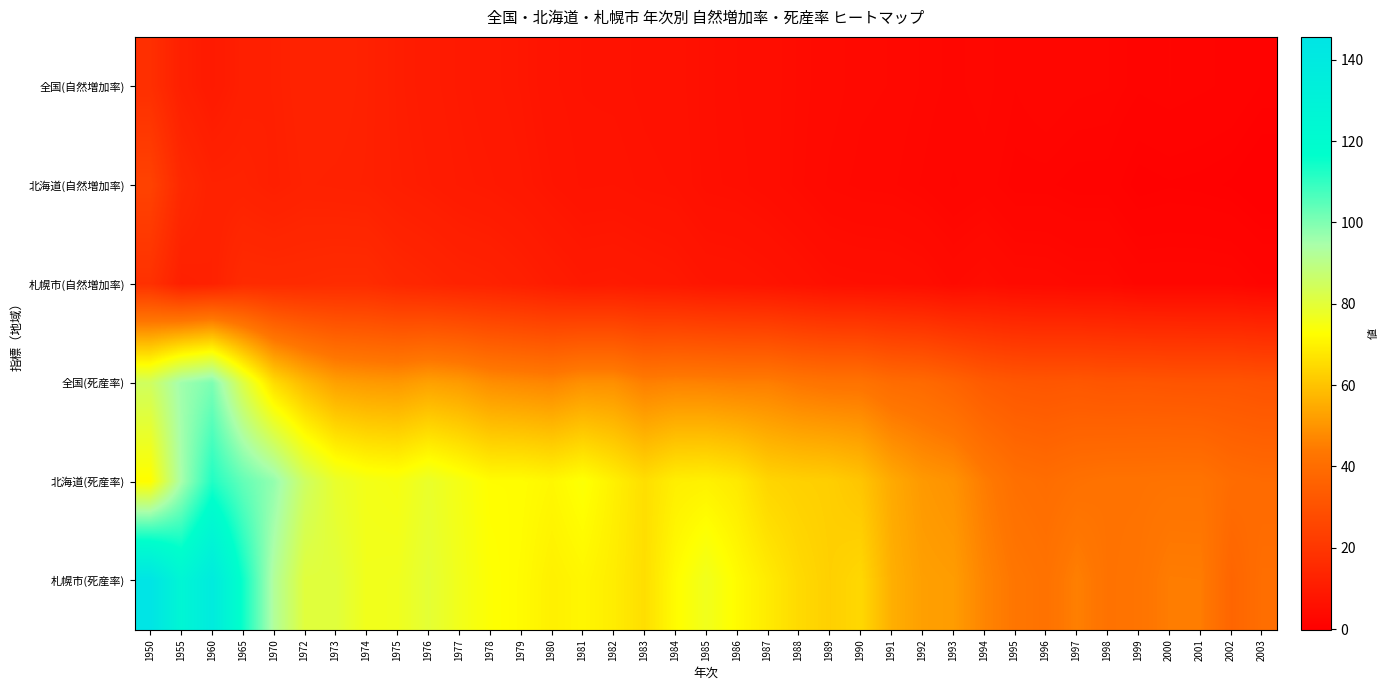

Reading left to right, extract all data points from this chart.

全国(自然増加率): 1950=17.2	1955=11.6	1960=9.6	1965=11.4	1970=11.8	1972=12.8	1973=12.8	1974=12.1	1975=10.8	1976=10.0	1977=9.4	1978=8.8	1979=8.3	1980=7.3	1981=6.9	1982=6.8	1983=6.5	1984=6.3	1985=5.6	1986=5.2	1987=4.9	1988=4.3	1989=3.7	1990=3.3	1991=3.2	1992=2.9	1993=2.5	1994=2.9	1995=2.1	1996=2.5	1997=2.2	1998=2.1	1999=1.6	2000=1.8	2001=1.6	2002=1.4	2003=0.9
北海道(自然増加率): 1950=24.3	1955=14.9	1960=12.4	1965=12.5	1970=11.6	1972=12.4	1973=12.2	1974=12.0	1975=11.0	1976=10.4	1977=9.7	1978=9.3	1979=8.7	1980=7.8	1981=7.1	1982=7.2	1983=6.8	1984=6.6	1985=5.6	1986=5.4	1987=4.9	1988=4.2	1989=3.4	1990=3.1	1991=3.0	1992=2.6	1993=2.0	1994=2.4	1995=1.6	1996=1.6	1997=1.3	1998=1.3	1999=0.4	2000=0.6	2001=0.5	2002=0.3	2003=-0.2
札幌市(自然増加率): 1950=17.9	1955=11.7	1960=12.3	1965=15.7	1970=15.6	1972=15.7	1973=16.1	1974=16.1	1975=14.5	1976=13.7	1977=12.8	1978=12.4	1979=11.5	1980=10.4	1981=9.4	1982=9.6	1983=9.2	1984=8.8	1985=7.9	1986=7.7	1987=7.2	1988=6.5	1989=5.7	1990=5.5	1991=5.4	1992=5.0	1993=4.0	1994=4.7	1995=3.9	1996=3.8	1997=3.4	1998=3.4	1999=2.5	2000=2.5	2001=2.5	2002=2.4	2003=1.7
全国(死産率): 1950=84.9	1955=95.8	1960=100.4	1965=81.4	1970=65.3	1972=57.8	1973=52.6	1974=51.3	1975=50.8	1976=52.7	1977=51.5	1978=48.7	1979=47.7	1980=46.8	1981=49.2	1982=49.0	1983=45.5	1984=46.3	1985=46.0	1986=45.3	1987=45.3	1988=43.4	1989=42.4	1990=42.3	1991=39.7	1992=38.9	1993=36.6	1994=33.5	1995=32.1	1996=31.7	1997=32.1	1998=31.4	1999=31.6	2000=31.2	2001=31.0	2002=31.1	2003=30.5
北海道(死産率): 1950=72.2	1955=94.6	1960=112.2	1965=103.6	1970=97.4	1972=85.4	1973=78.4	1974=75.7	1975=75.0	1976=78.2	1977=75.3	1978=72.4	1979=72.4	1980=71.2	1981=73.4	1982=69.7	1983=65.9	1984=69.4	1985=69.9	1986=68.3	1987=63.9	1988=62.9	1989=62.4	1990=60.4	1991=54.6	1992=51.0	1993=49.6	1994=44.8	1995=41.1	1996=40.1	1997=41.4	1998=42.1	1999=42.1	2000=42.4	2001=42.4	2002=39.8	2003=39.1
札幌市(死産率): 1950=145.6	1955=126.2	1960=137.8	1965=114.8	1970=92.5	1972=80.5	1973=80.5	1974=76.2	1975=76.5	1976=79.6	1977=76.1	1978=73.1	1979=72.0	1980=69.6	1981=70.9	1982=68.9	1983=65.8	1984=72.1	1985=76.4	1986=72.0	1987=68.5	1988=64.9	1989=62.7	1990=64.4	1991=55.6	1992=52.3	1993=51.7	1994=46.6	1995=43.3	1996=41.9	1997=45.5	1998=42.1	1999=42.6	2000=44.9	2001=44.8	2002=37.2	2003=40.4